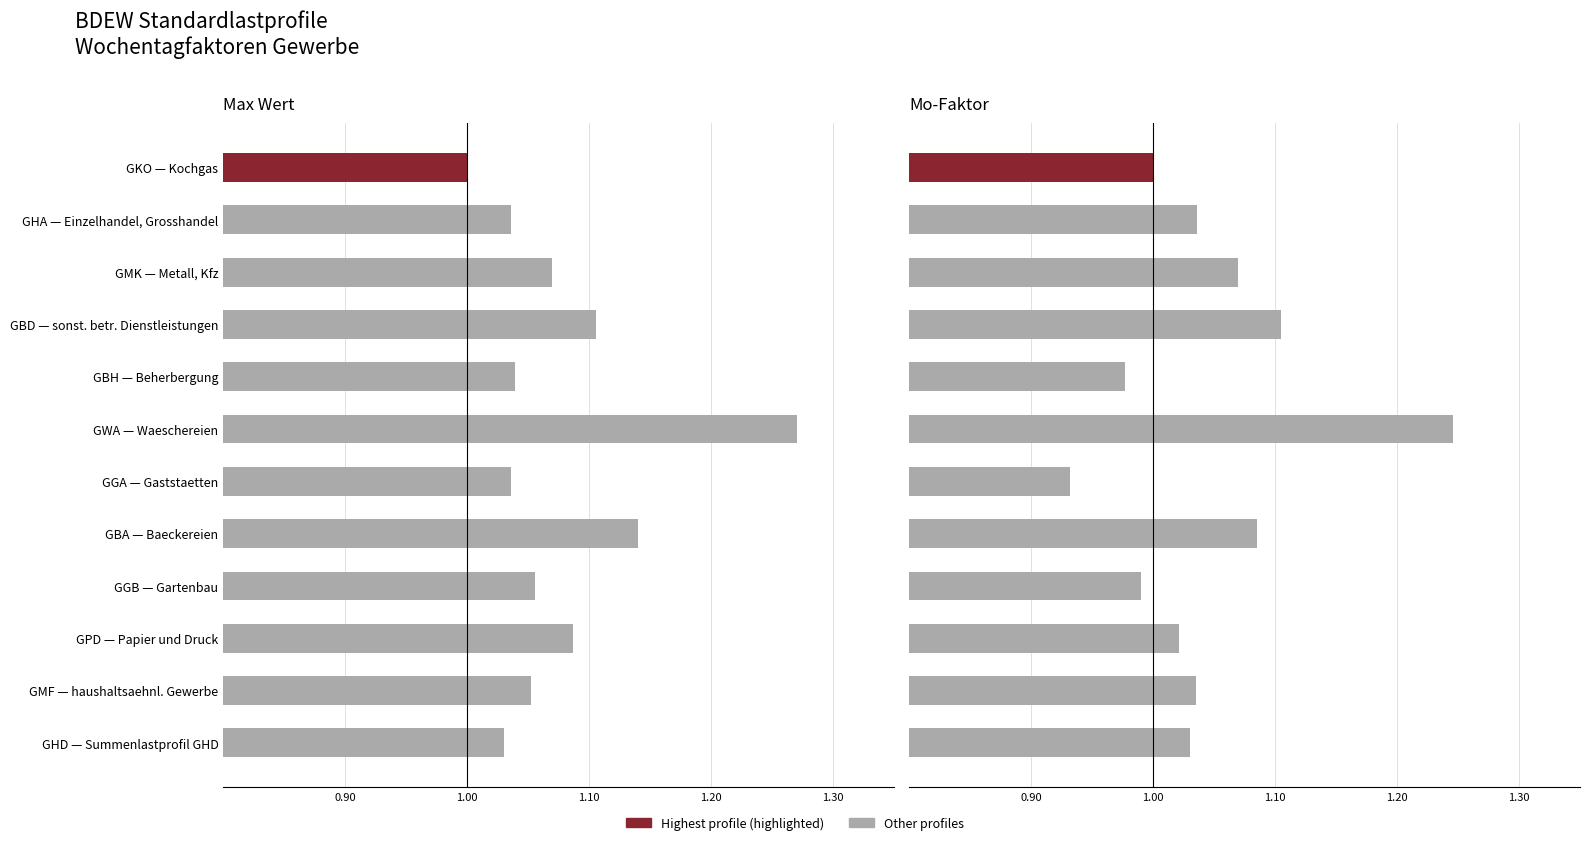

What is the difference between the maximum and minimum values in the Max Wert (Wochentagfaktor) series?

0.3